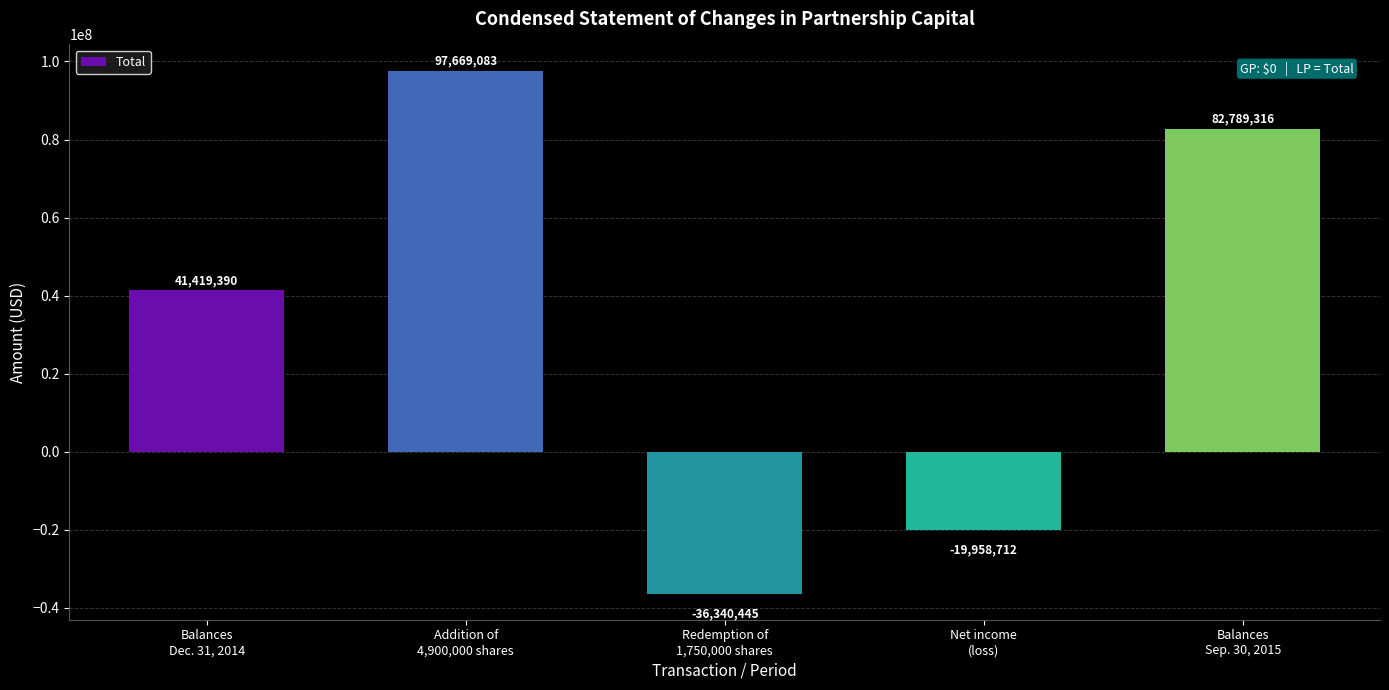

Is it true that the value at Balances
Dec. 31, 2014 is 41419390?

True